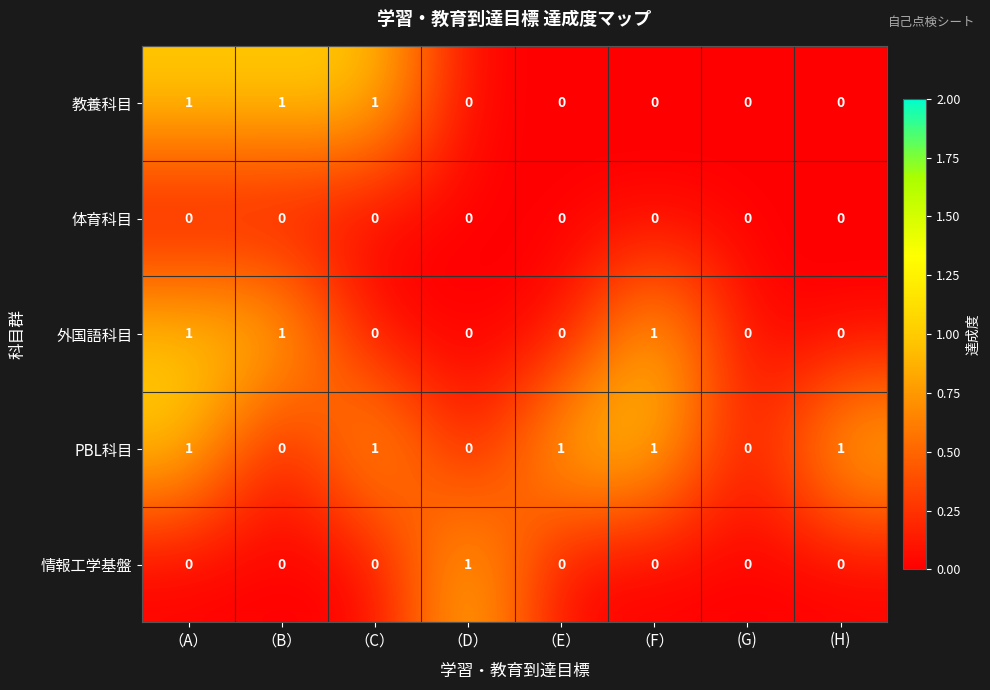

How many 外国語科目 values are between 0 and 1?

8